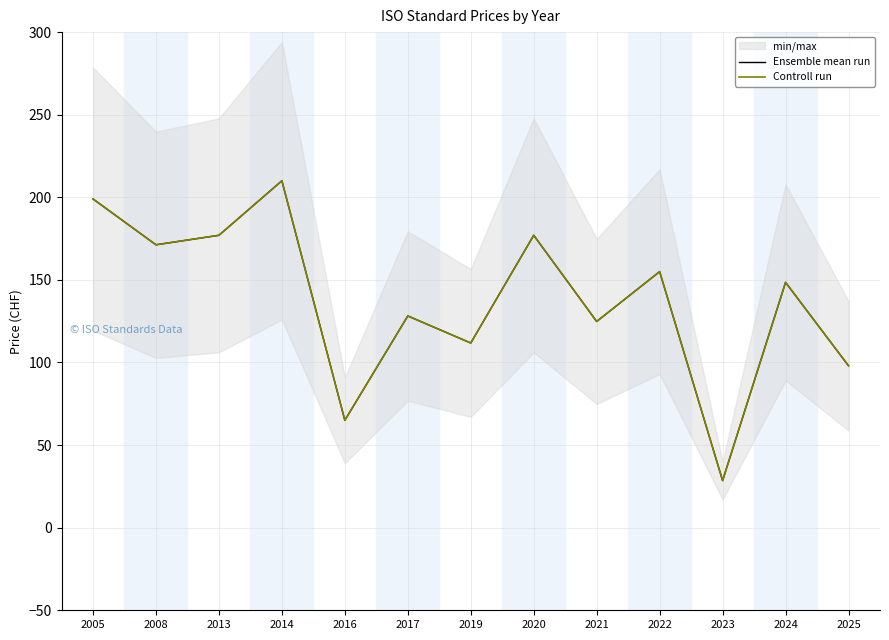

What is the difference between the Controll run values at 2017 and 2020?

48.8